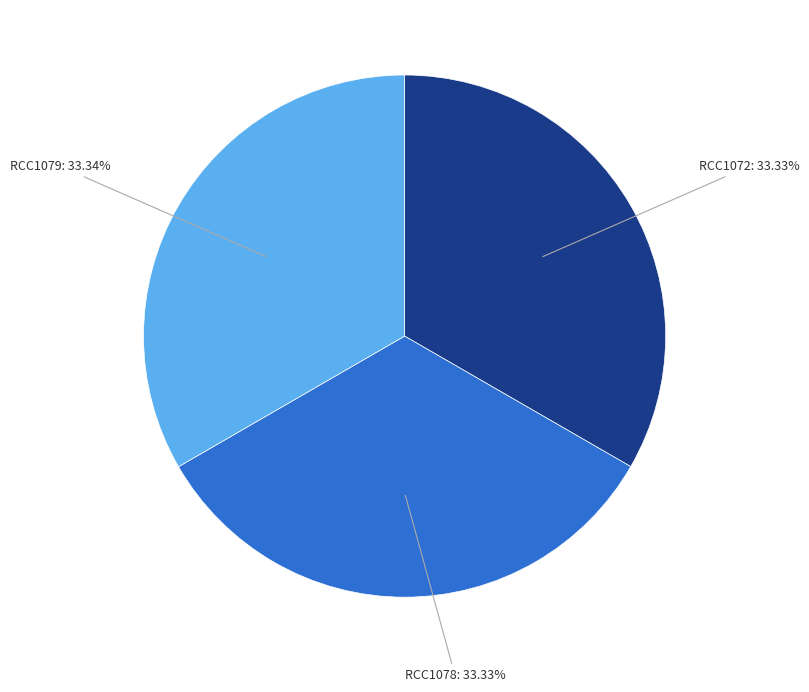

Does RCC1079 represent more than half of the total?

No